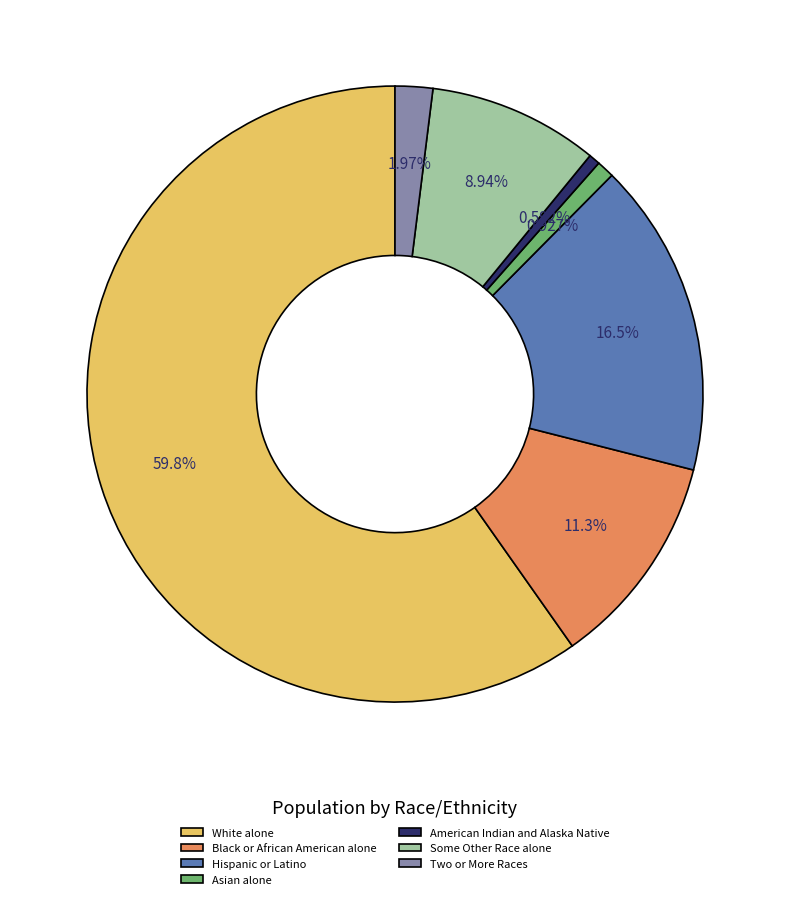

Does White alone represent more than half of the total?

Yes